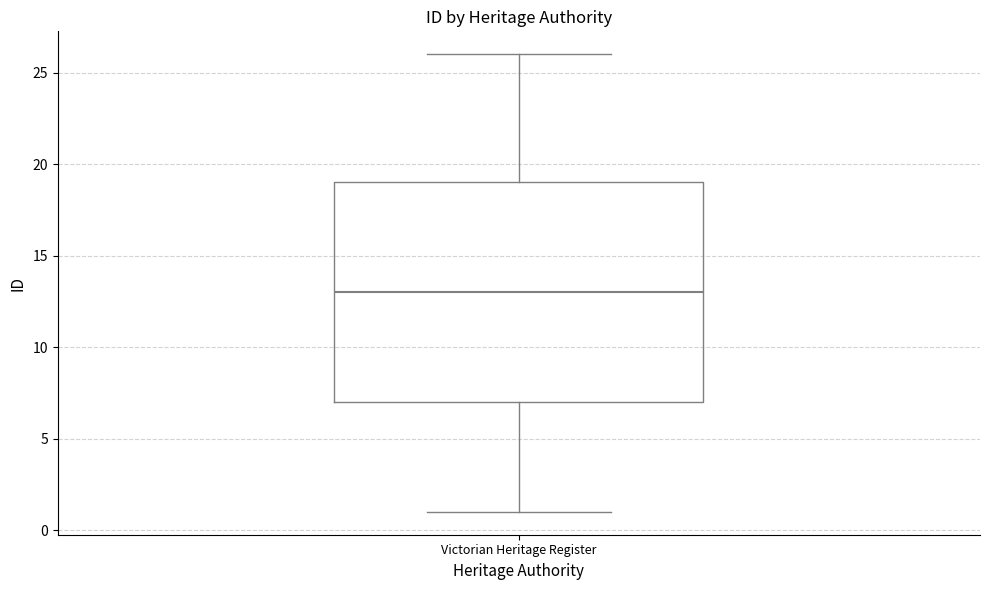

Read this box plot against the y-axis: the position of the median line, the range covered by the box, and the ends of both whiskers. The values are not printed on the chart, so give them approximately, as read against the axis.

median 13, box 7 to 19, whiskers 1 to 26